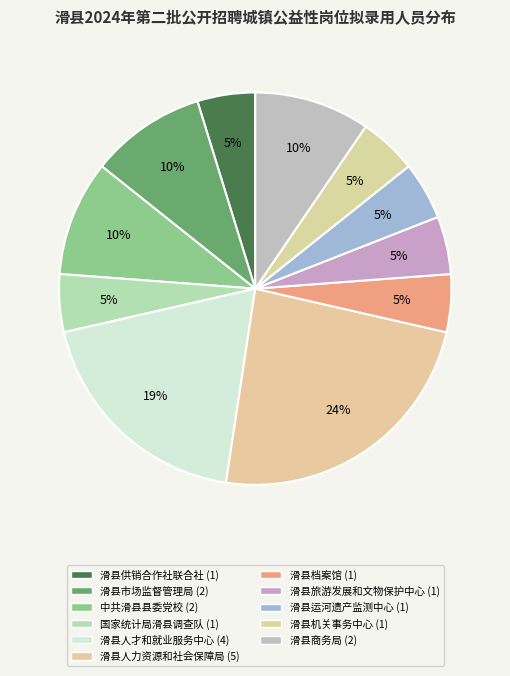

Which category has the biggest portion of the pie?

滑县人力资源和社会保障局